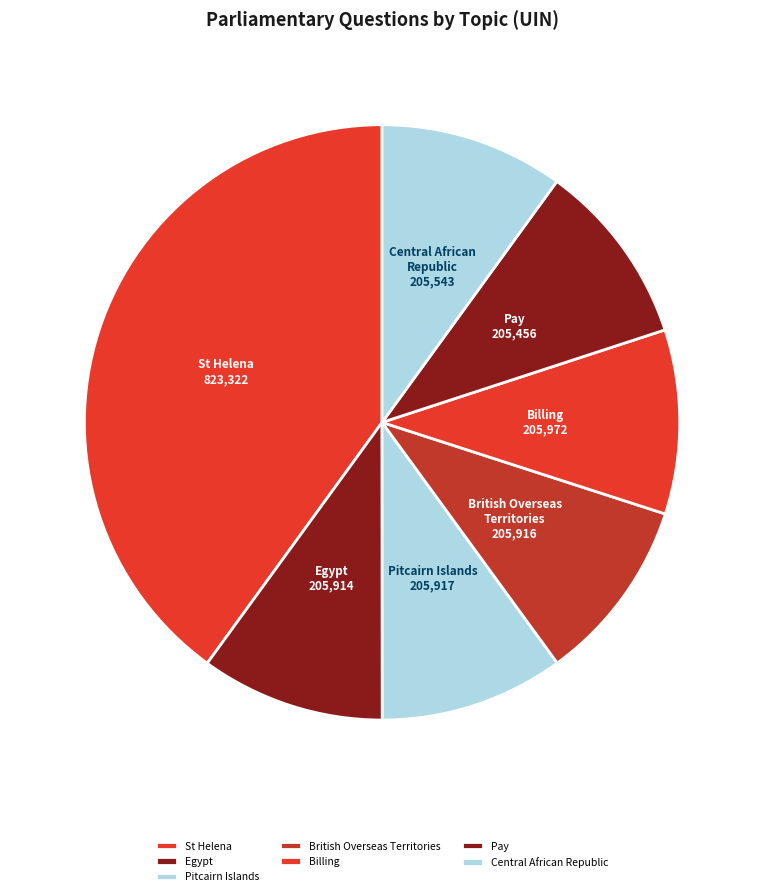

What is the ratio of the value at Pay to the value at British Overseas Territories?

1.0